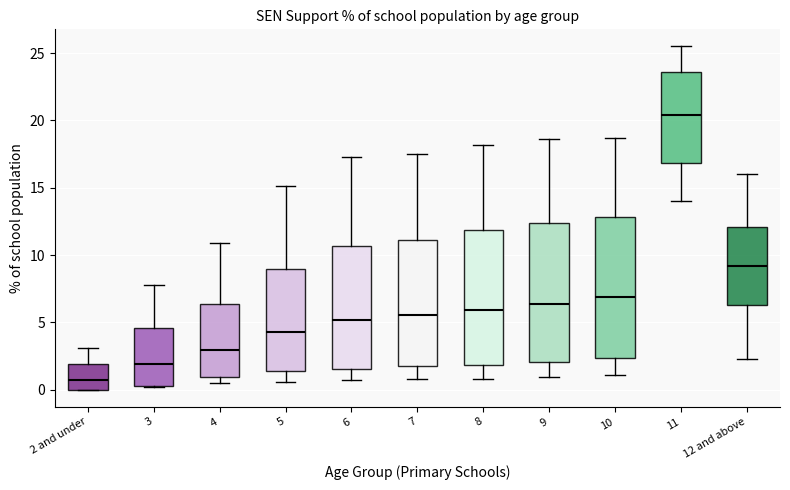

Reading left to right, read every box against the y-axis: the position of its median line, the range the box covers, and the ends of its whiskers. The values are not printed on the chart, so give them approximately, as read against the axis.

2 and under: median 1.0, box 0.0 to 2.0, whiskers 0.0 to 3.0
3: median 2.0, box 0.5 to 4.5, whiskers 0.0 to 8.0
4: median 3.0, box 1.0 to 6.5, whiskers 0.5 to 11.0
5: median 4.5, box 1.5 to 9.0, whiskers 0.5 to 15.0
6: median 5.0, box 1.5 to 10.5, whiskers 0.5 to 17.5
7: median 5.5, box 2.0 to 11.0, whiskers 1.0 to 17.5
8: median 6.0, box 2.0 to 12.0, whiskers 1.0 to 18.0
9: median 6.5, box 2.0 to 12.5, whiskers 1.0 to 18.5
10: median 7.0, box 2.5 to 13.0, whiskers 1.0 to 18.5
11: median 20.5, box 17.0 to 23.5, whiskers 14.0 to 25.5
12 and above: median 9.0, box 6.5 to 12.0, whiskers 2.5 to 16.0